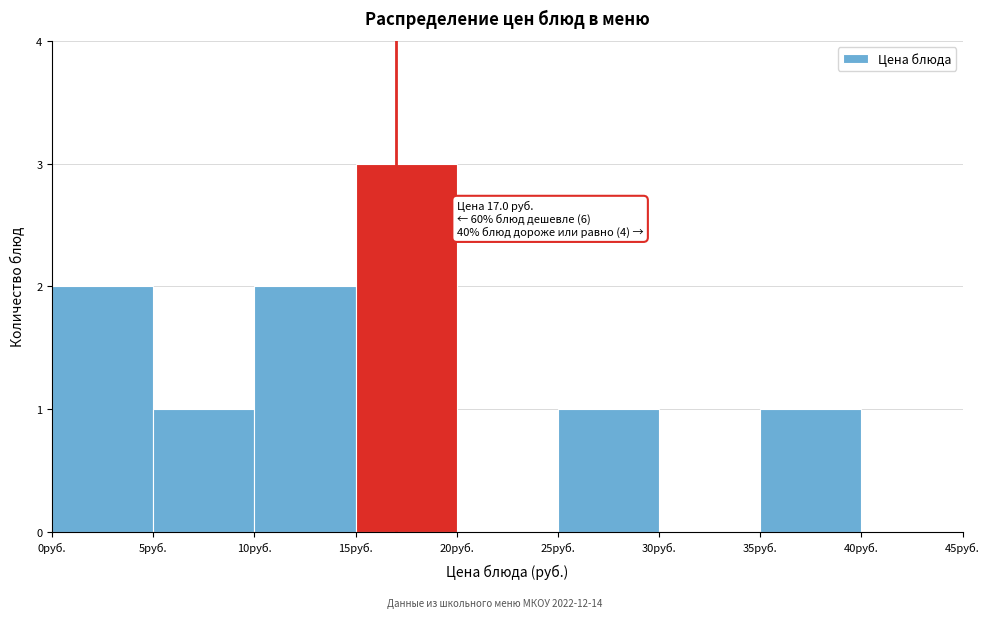

Which range on the x-axis has the tallest bar?

15 to 20